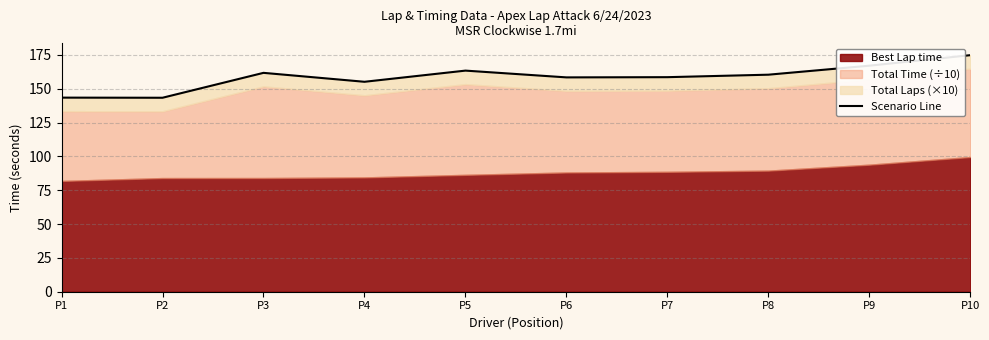

Reading left to right, what are all the values shown in this chart?

143.4	143.3	161.7	155.1	163.3	158.3	158.5	160.3	167.0	174.8